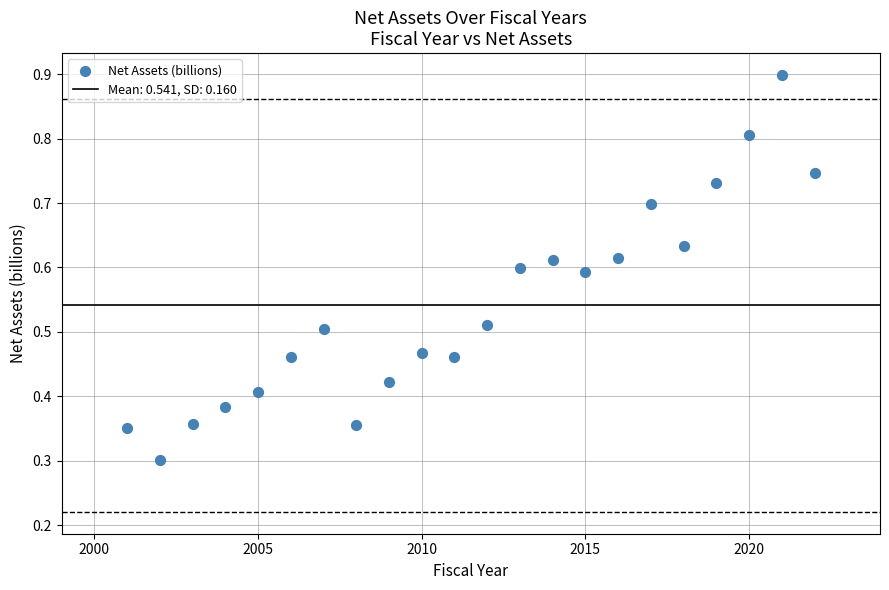

What Y value in the scatter plot is closest to 0?

0.3